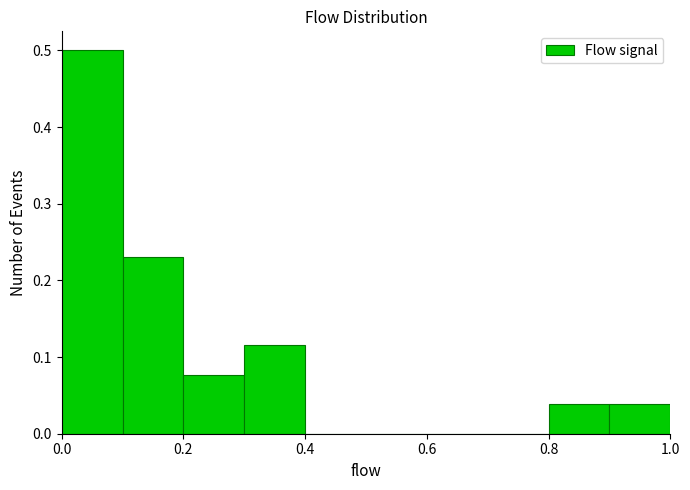

How tall is the bar that spans 0.9 to 1.0 on the x-axis? The values are not printed on the chart, so give them approximately, as read against the axis.

0.04